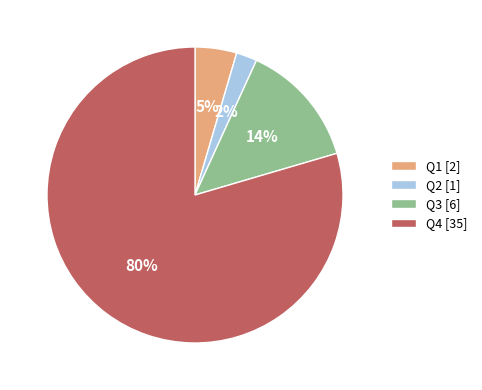

To the nearest percent, what percentage of the pie is Q3?

14%